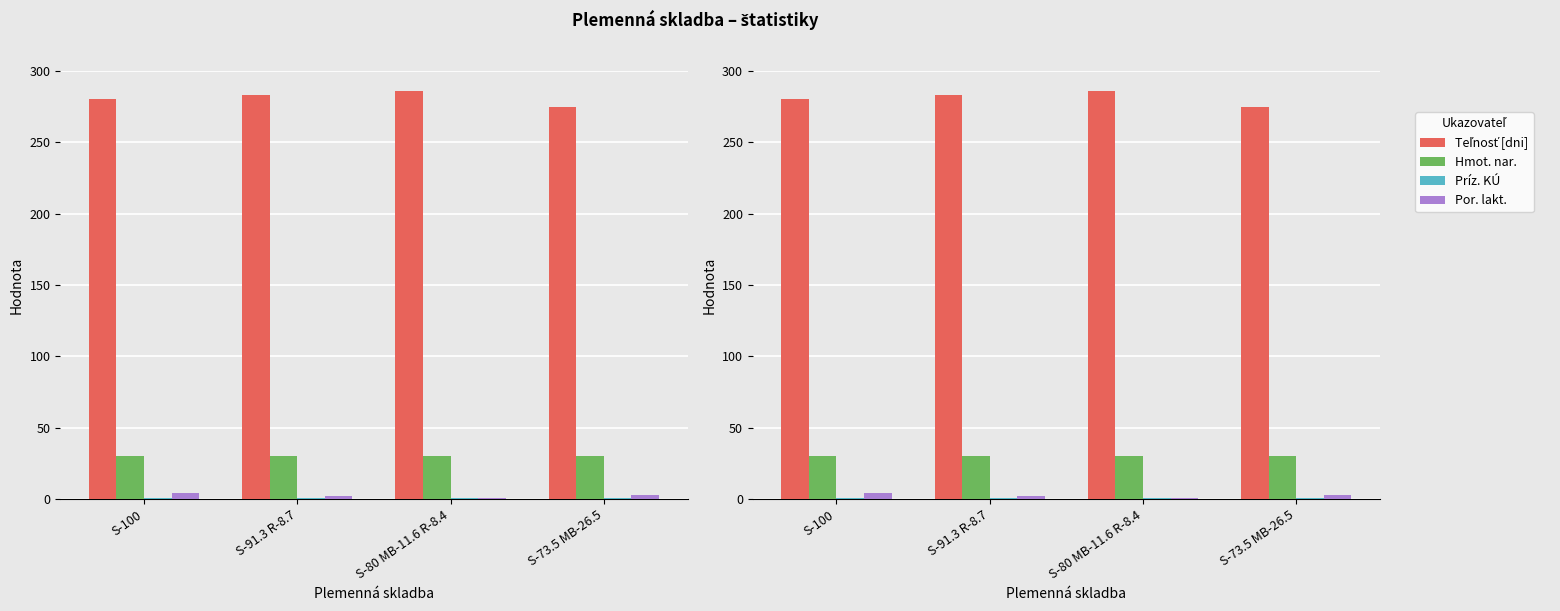

What is the minimum value shown in the chart?

1.0